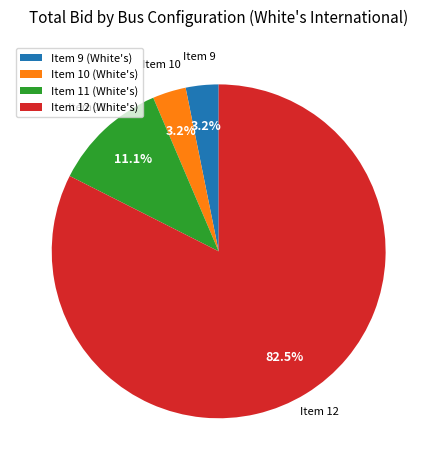

What is the largest slice in the pie chart?

Item 12 (White's)